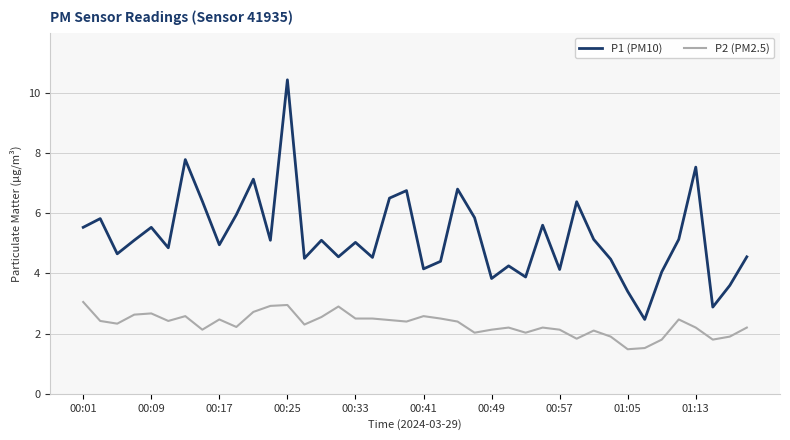

What is the difference between the maximum and minimum values in the P2 (PM2.5) series?

1.6